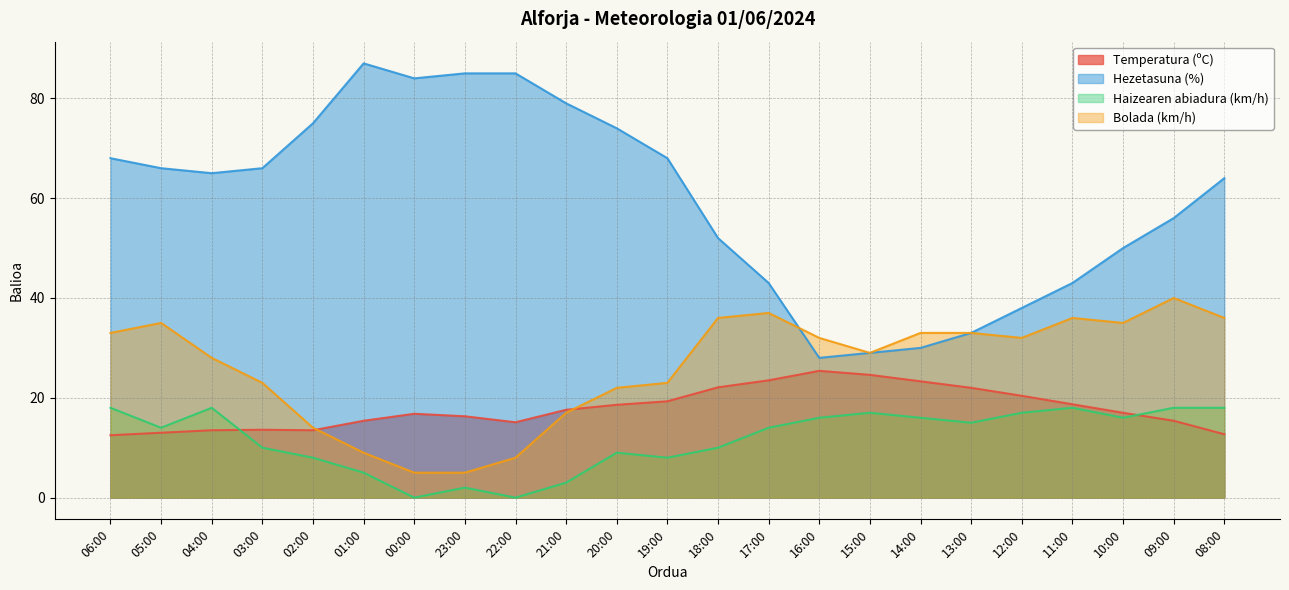

The value of Temperatura (ºC) at 02:00 is 13.5. True or false?

True